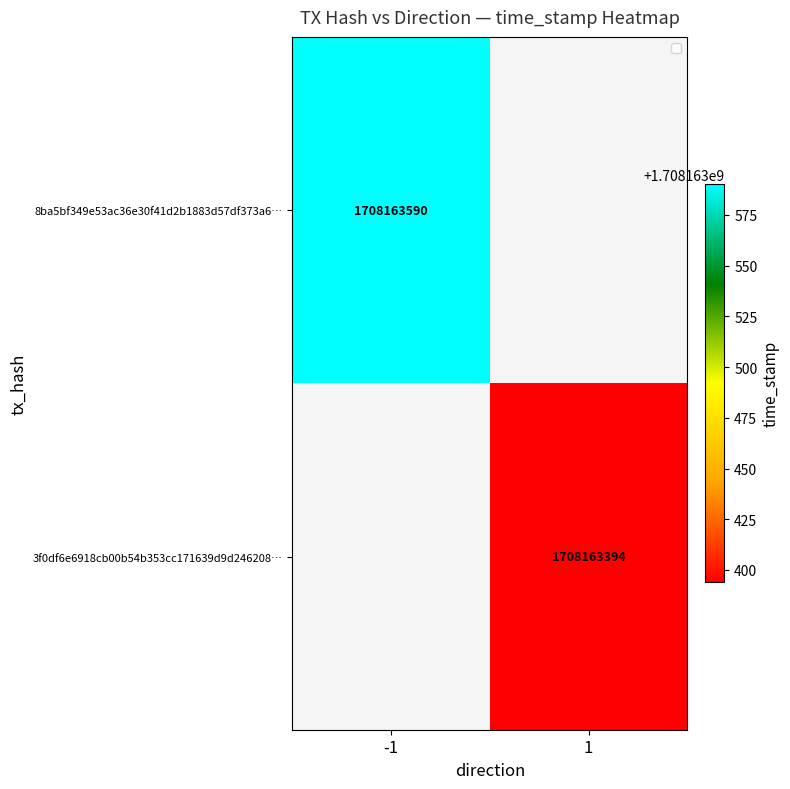

Which series has the largest total across all categories?

8ba5bf349e53ac36e30f41d2b1883d57df373a6